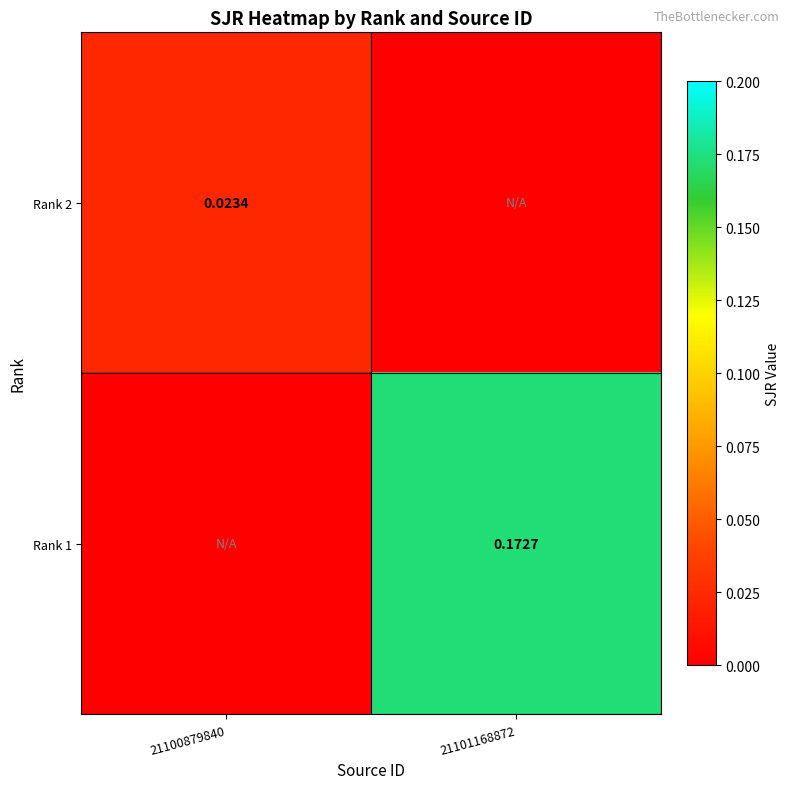

Count the number of data series in this chart.

2